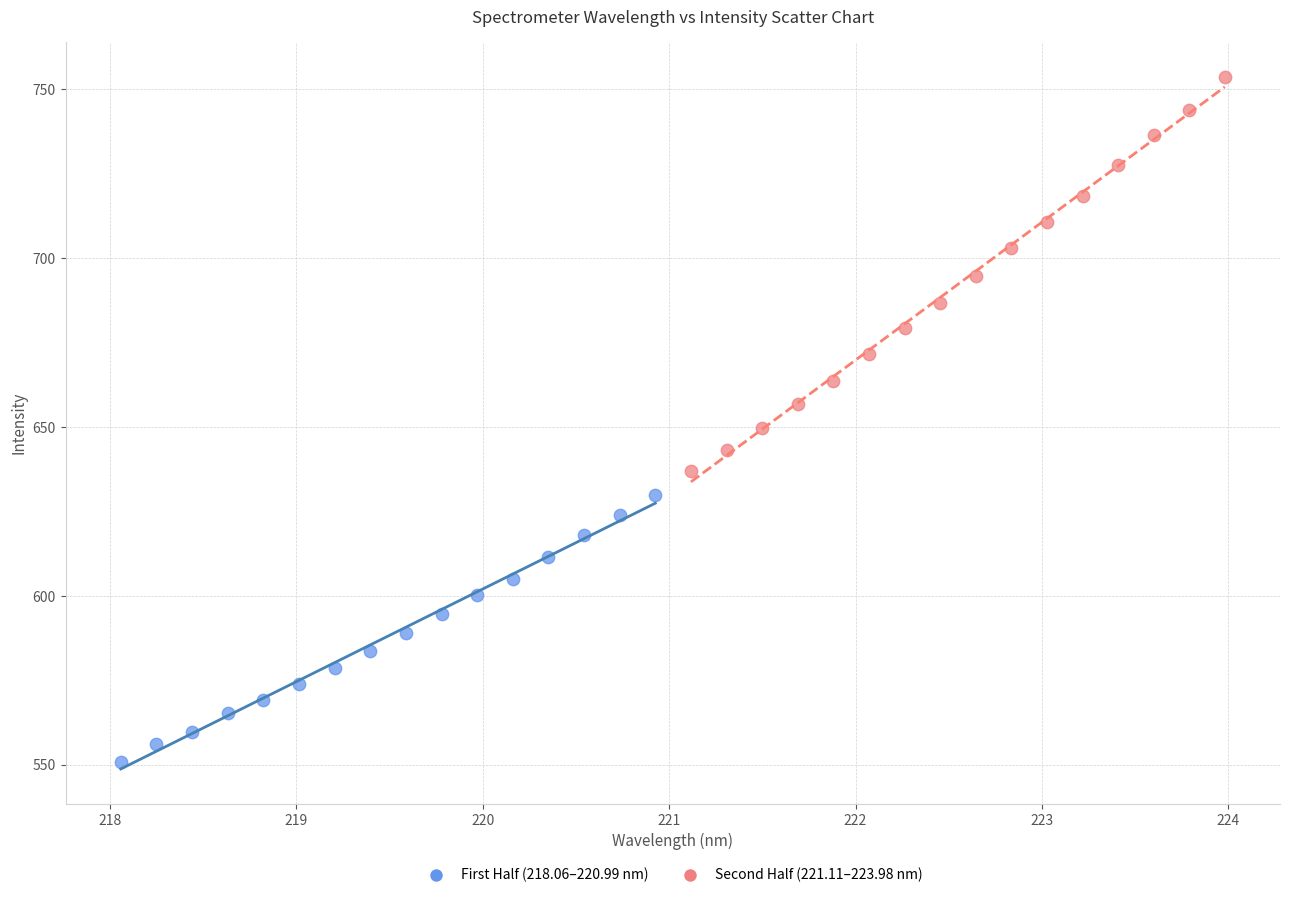

Which series contains the lowest Y value?

First Half (218.06–220.99 nm)